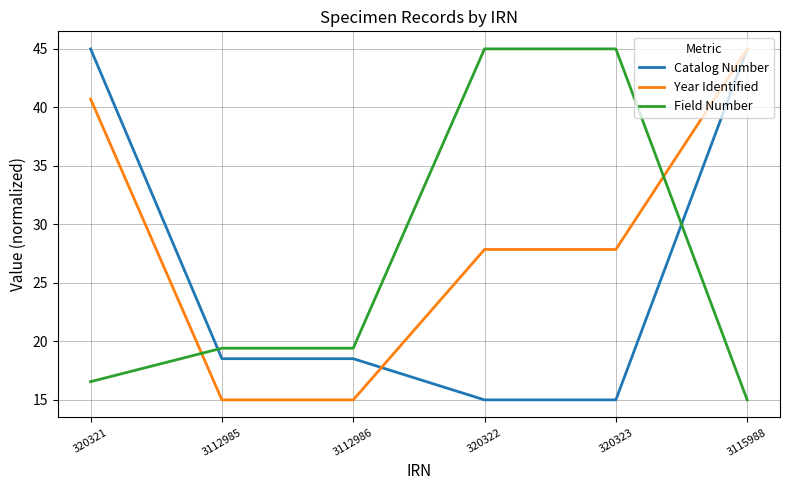

At which label does Field Number first exceed 19?

3112985